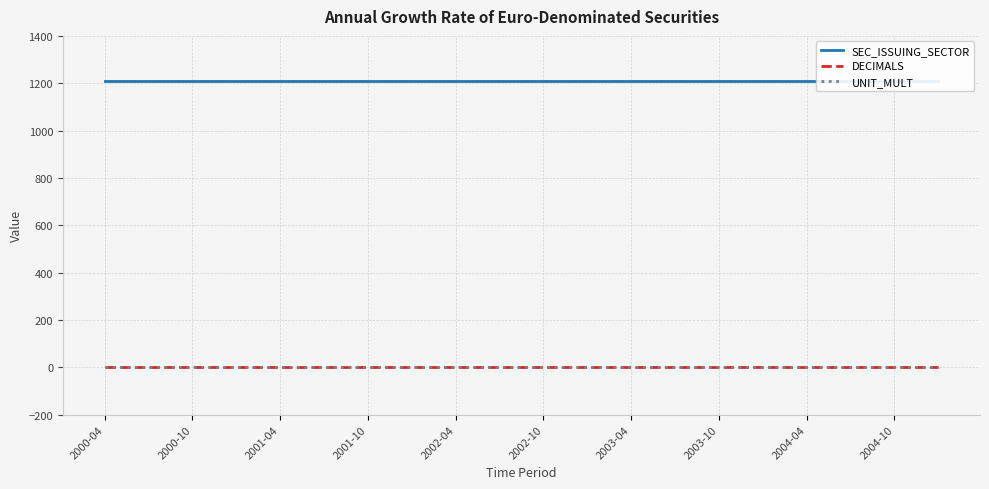

Reading left to right, list all the values displayed in this chart.

SEC_ISSUING_SECTOR: 1210	1210	1210	1210	1210	1210	1210	1210	1210	1210	1210	1210	1210	1210	1210	1210	1210	1210	1210	1210
DECIMALS: 3	3	3	3	3	3	3	3	3	3	3	3	3	3	3	3	3	3	3	3
UNIT_MULT: 0	0	0	0	0	0	0	0	0	0	0	0	0	0	0	0	0	0	0	0